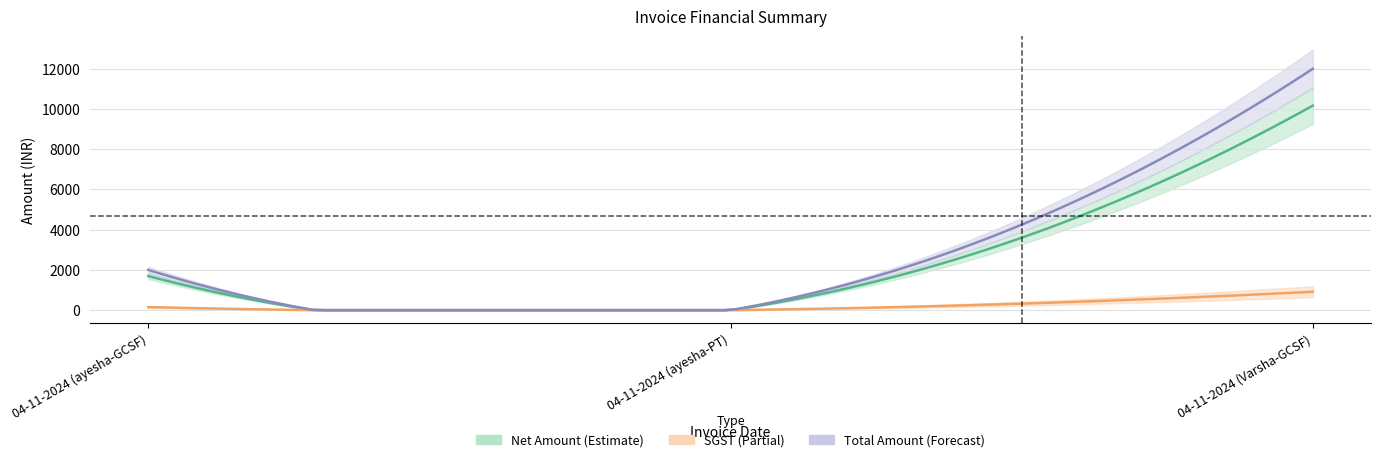

How many categories are shown in the chart?

3